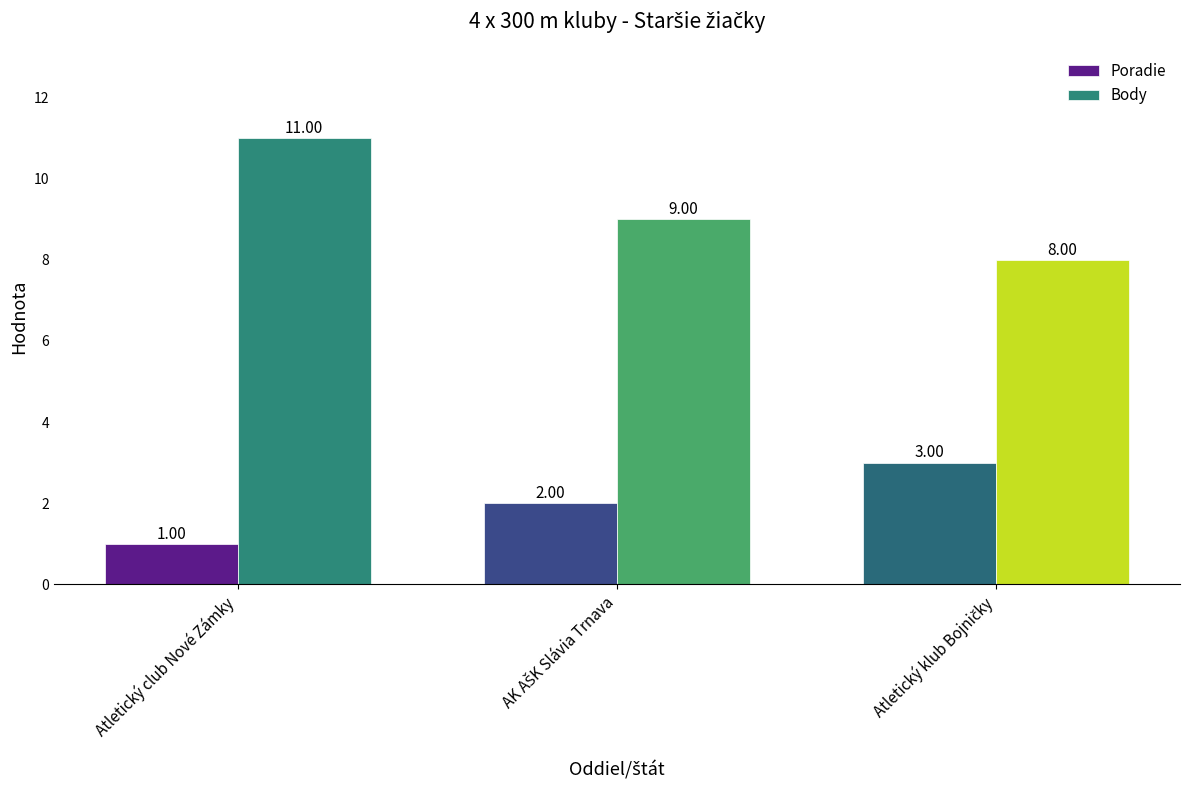

Which series has the widest spread of values?

Body